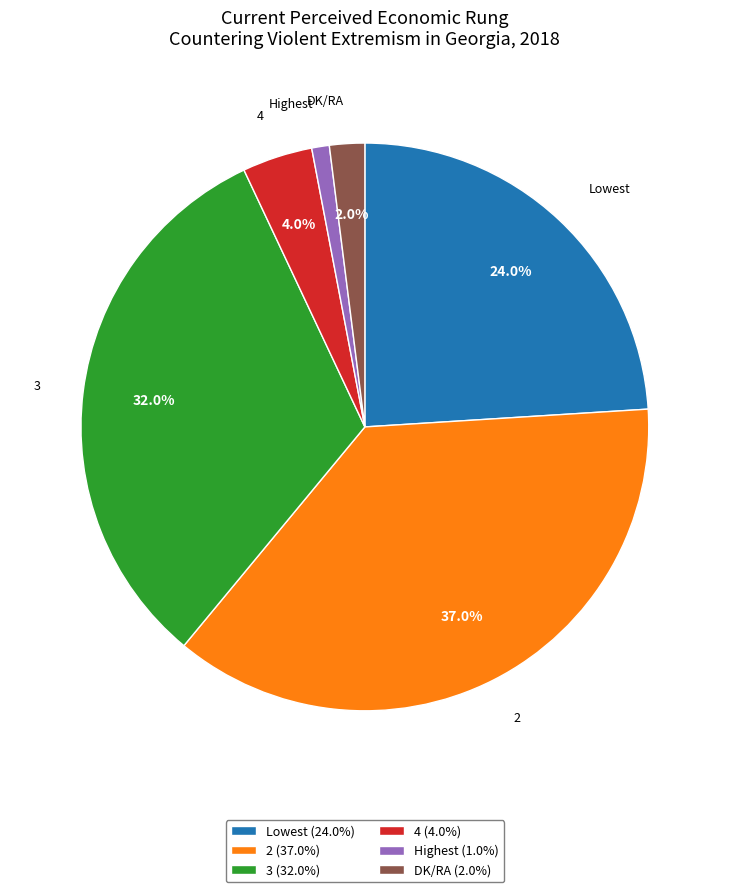

The 3 slice represents 32% of the pie. True or false?

True